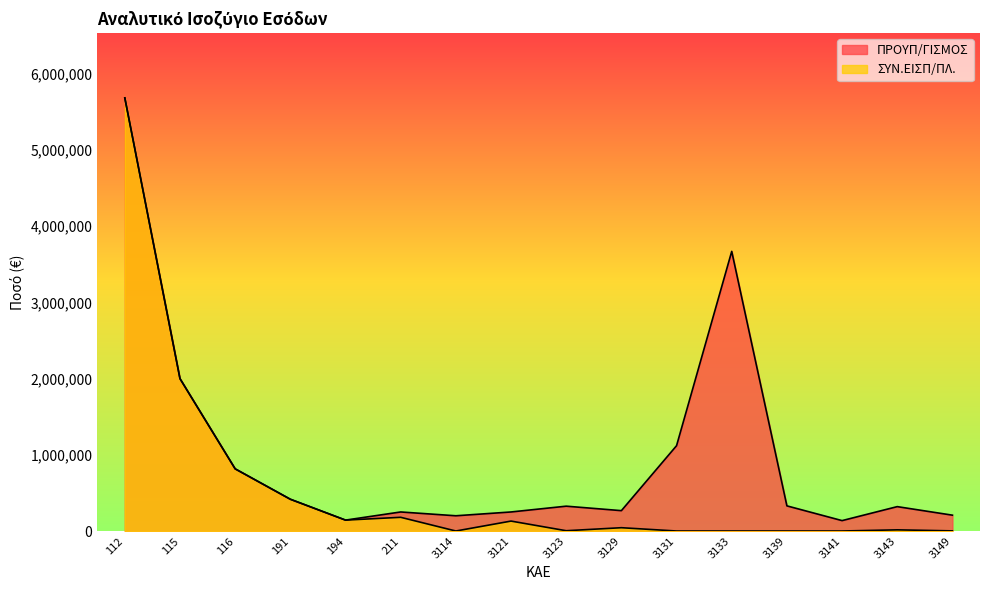

How many lines are shown in the chart?

2